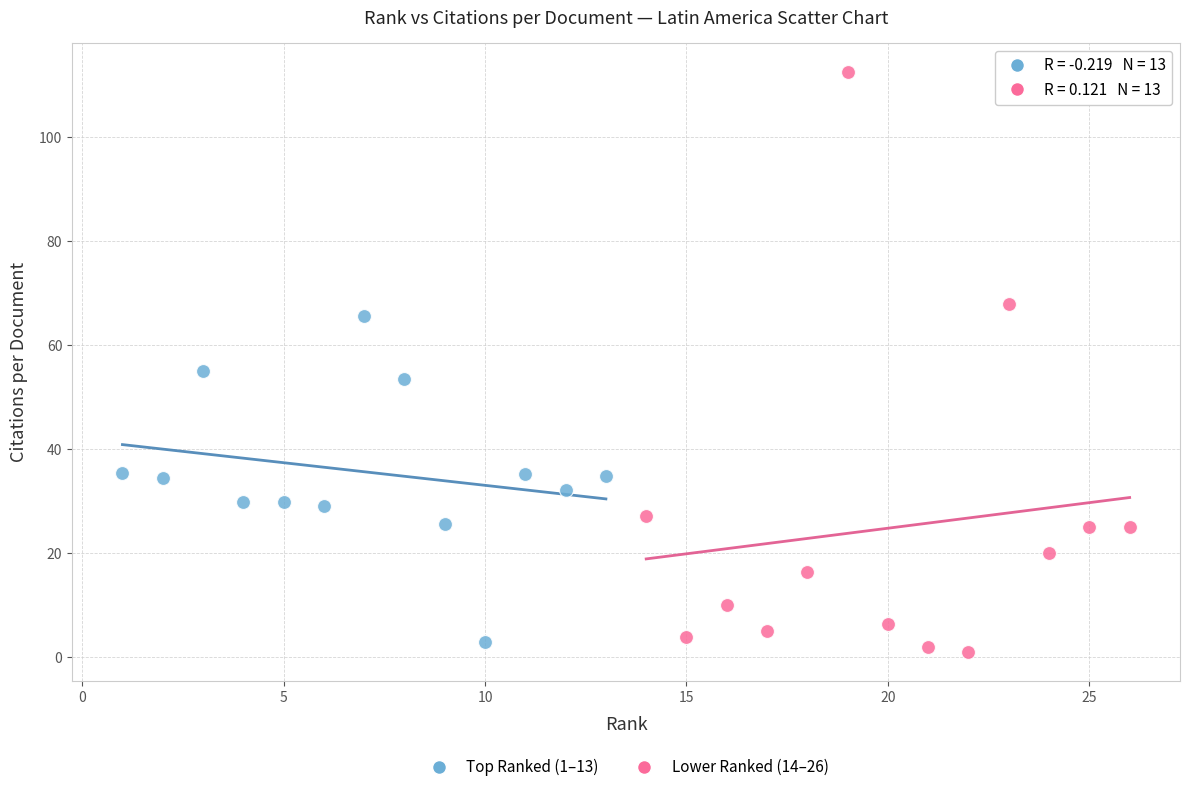

Which series has the widest spread of Y values?

Lower Ranked (14–26)